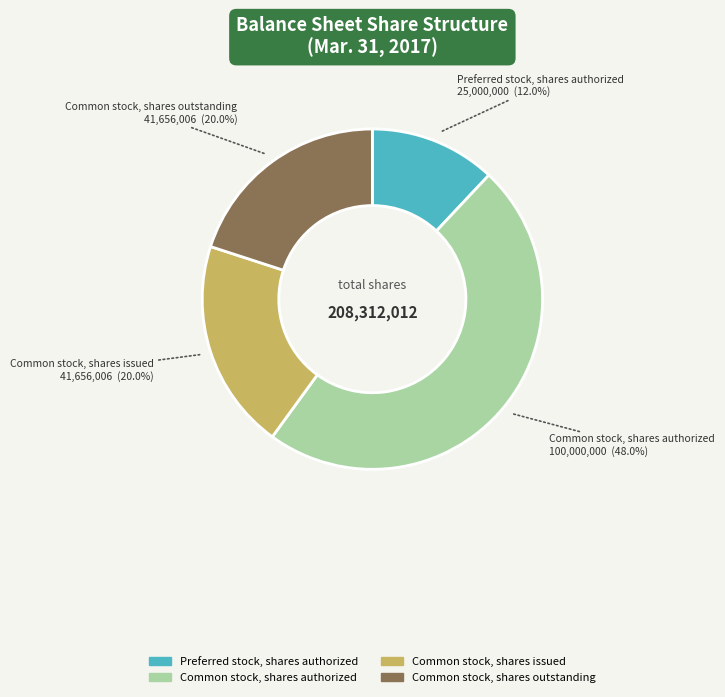

Between Common stock, shares authorized and Common stock, shares outstanding, which is larger?

Common stock, shares authorized